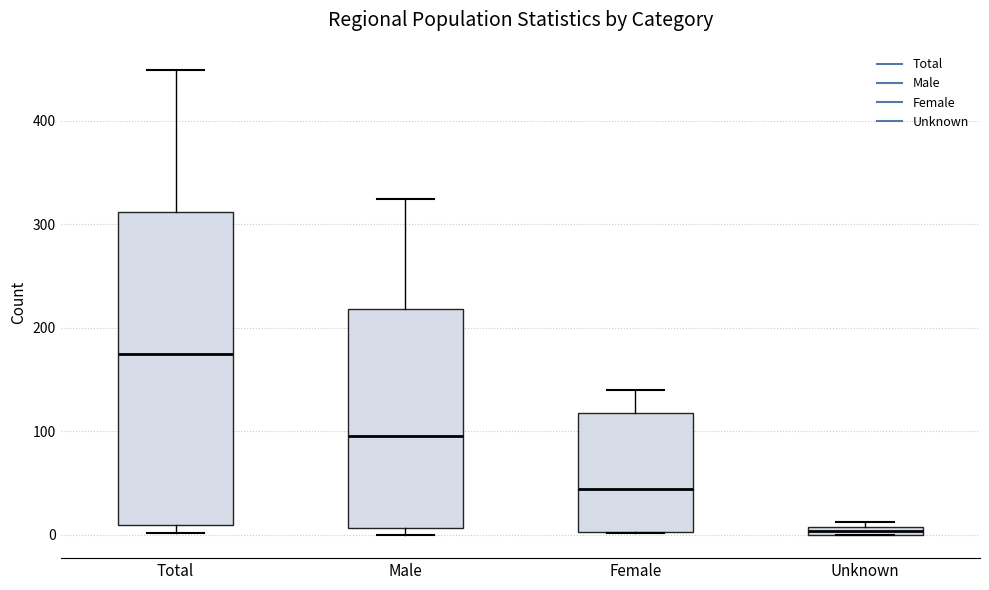

Which box is the tallest, from its lower edge to its upper edge?

Total